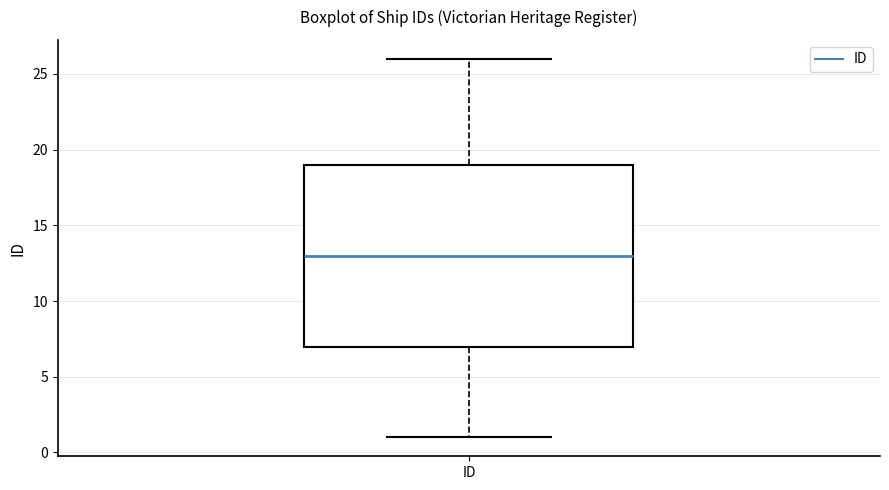

Transcribe this box plot: give where the median line is, the range the box spans, and where the two whiskers end, as read against the y-axis. The values are not printed on the chart, so give them approximately, as read against the axis.

median 13, box 7 to 19, whiskers 1 to 26